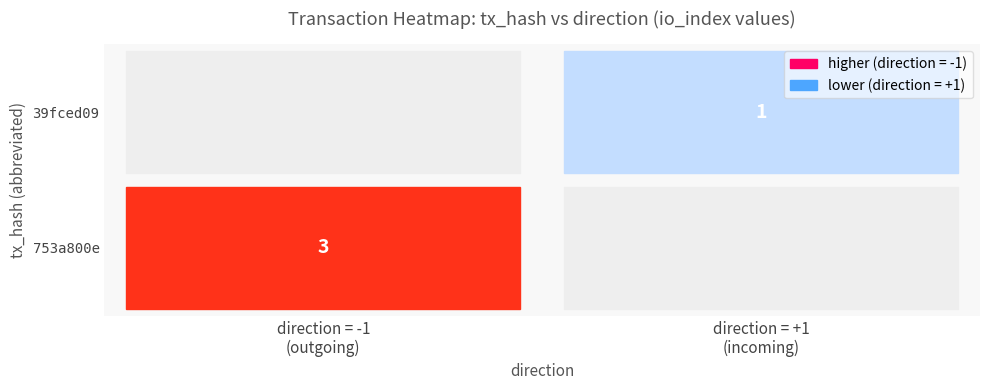

List the series in order of their peak value, lowest first.

39fced09, 753a800e